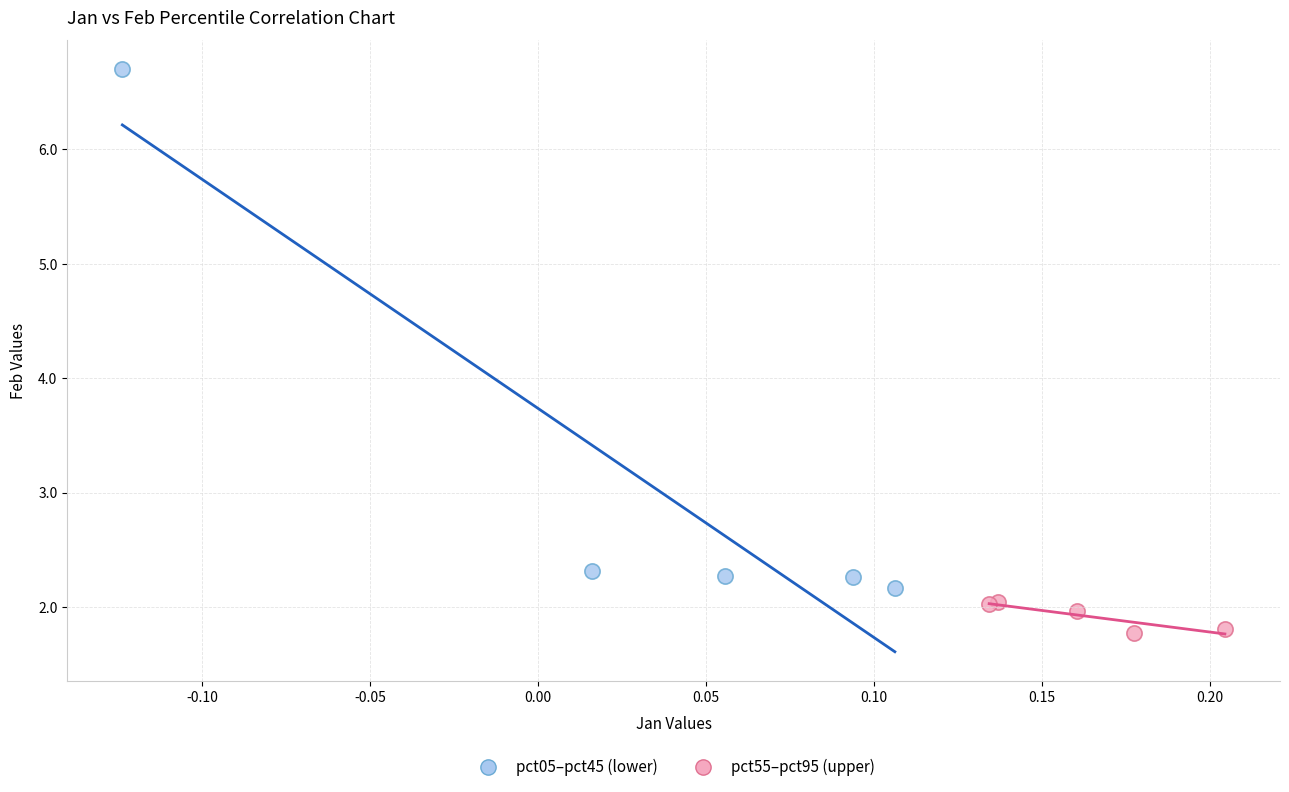

Which series has the largest Y range (max minus min)?

pct05–pct45 (lower)